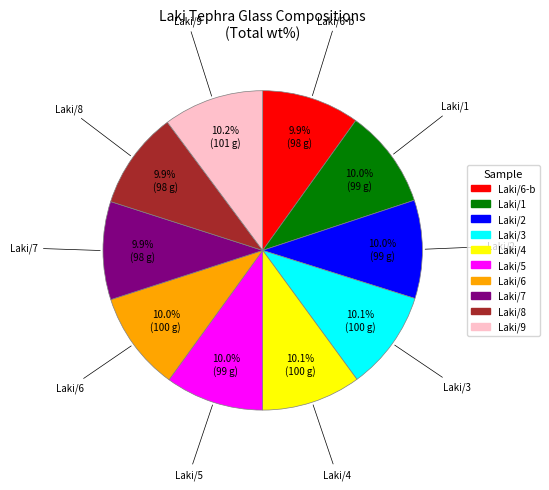

How many segments does this pie chart have?

10